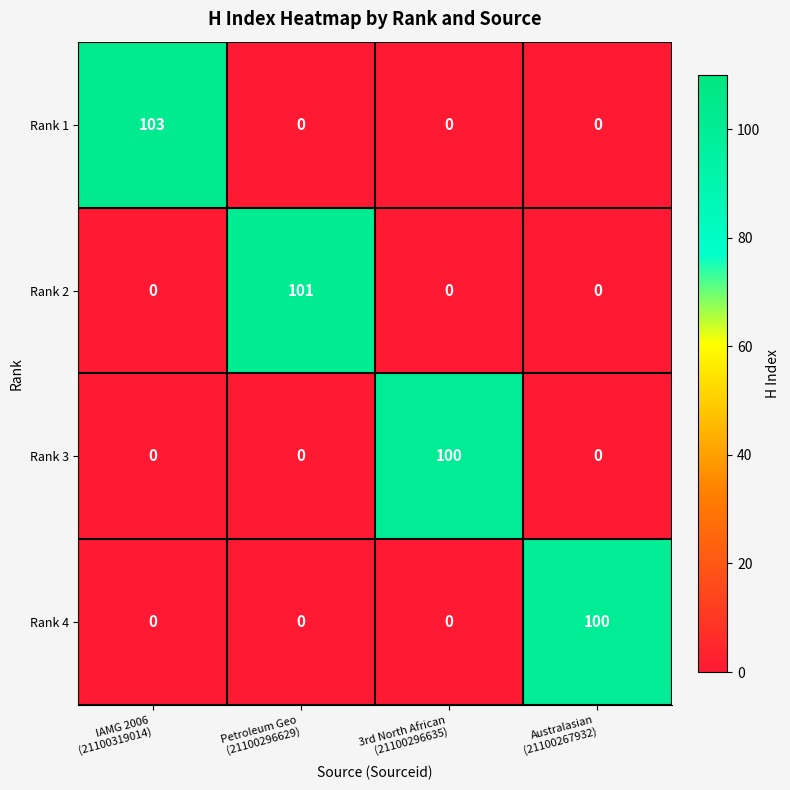

Reading left to right, list all the values displayed in this chart.

Rank 1: 103	0	0	0
Rank 2: 0	101	0	0
Rank 3: 0	0	100	0
Rank 4: 0	0	0	100